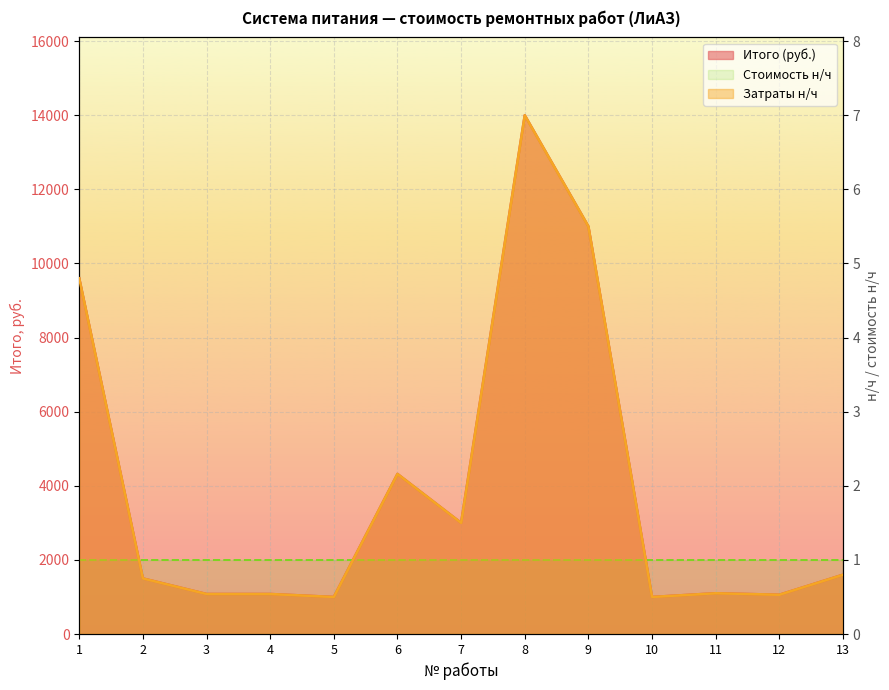

What is the difference between the Итого (руб.) values at 9 and 1?

1400.0